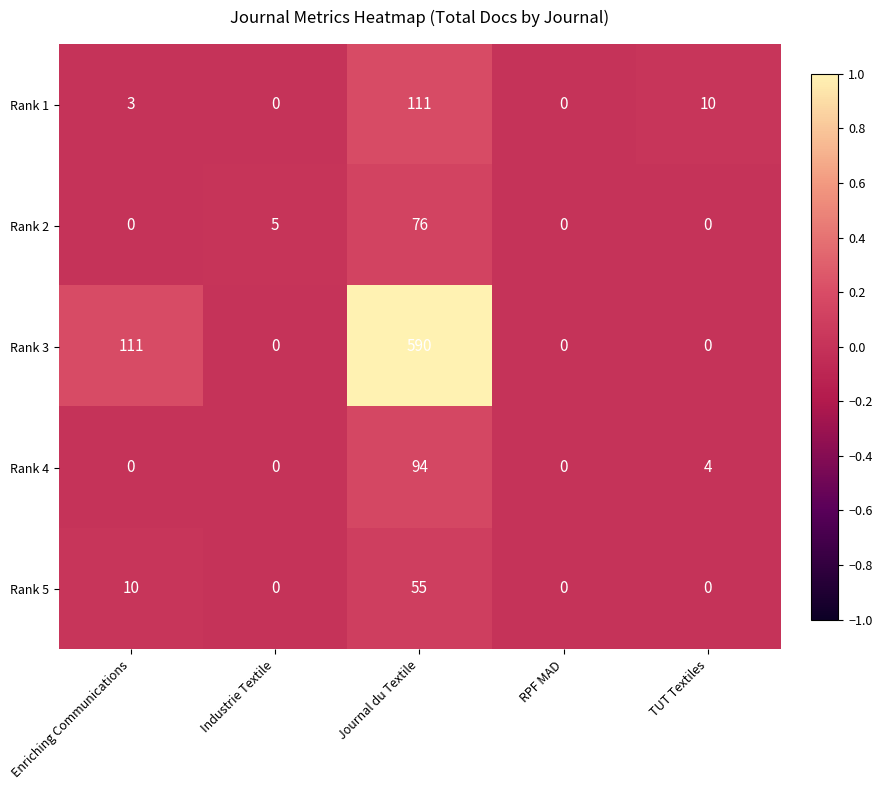

What is the difference between the maximum and second lowest values in the Rank 1 series?

111